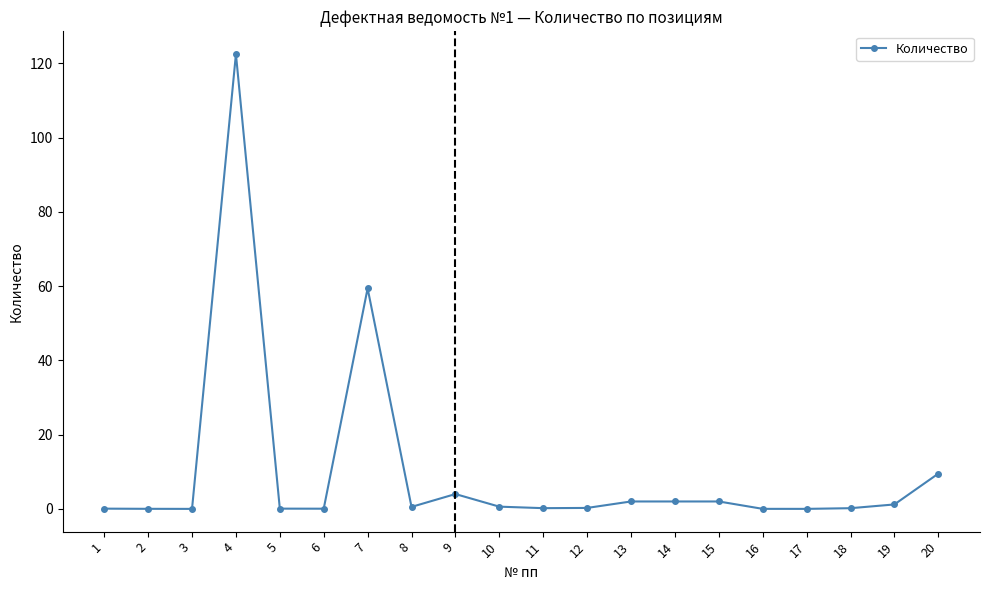

True or false: there are more than 1 points higher than both neighbors.

True